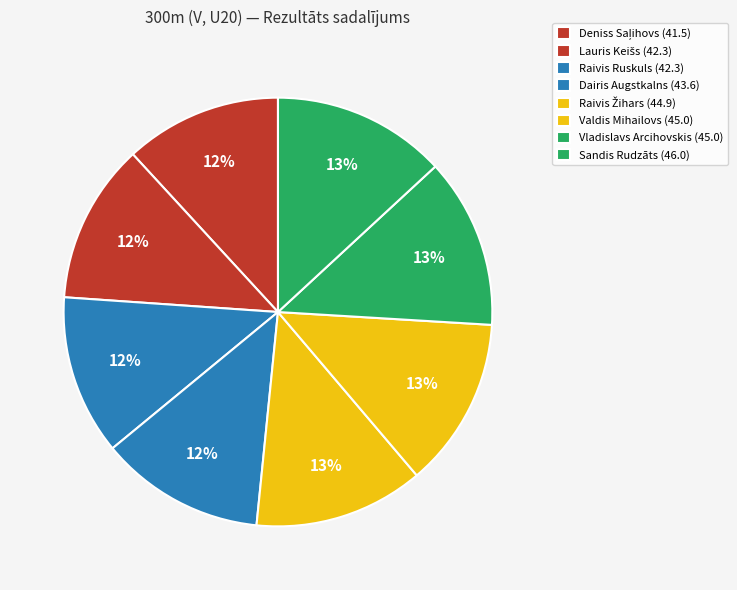

What percentage is the Vladislavs Arcihovskis slice, to the nearest percent?

13%